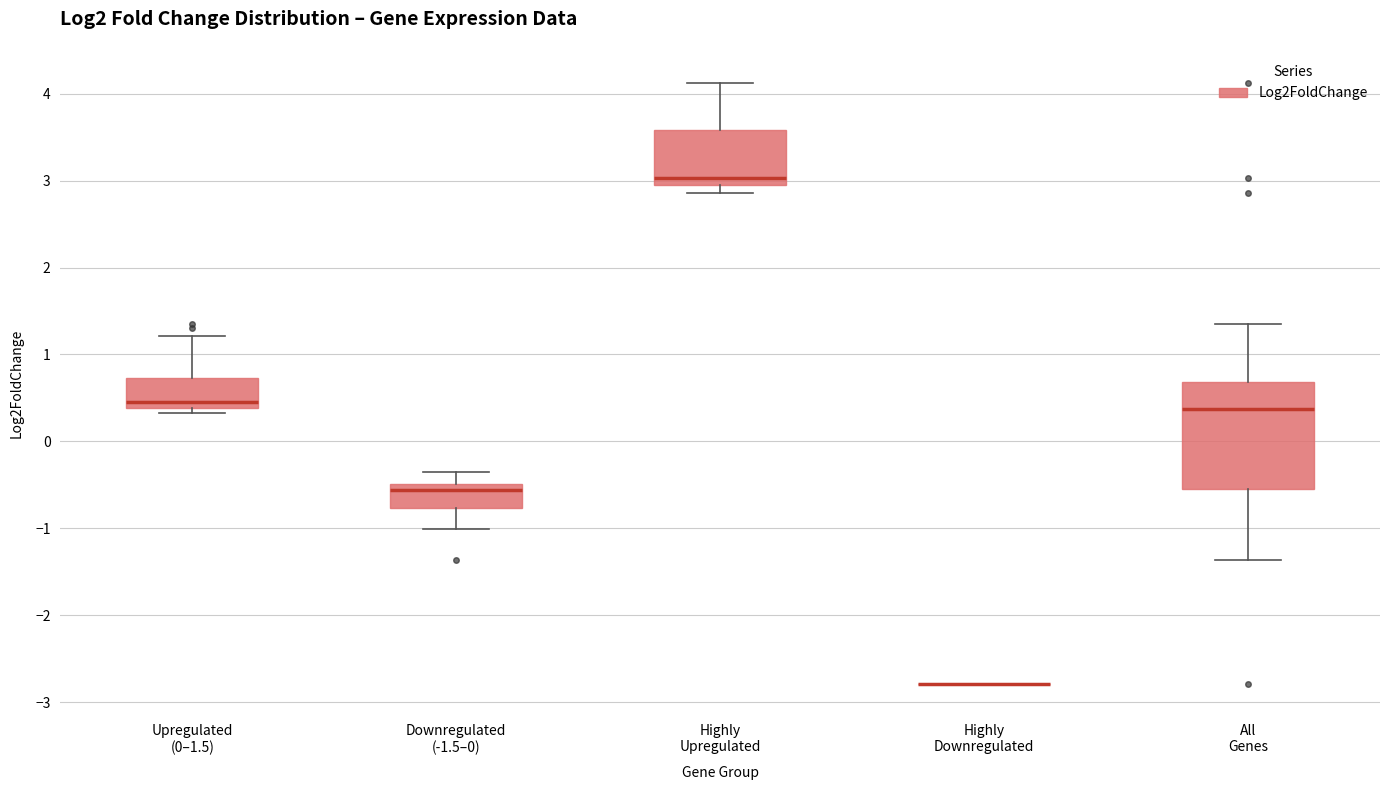

Where is the upper edge of the box for Highly Upregulated on the y-axis? The values are not printed on the chart, so give them approximately, as read against the axis.

3.6